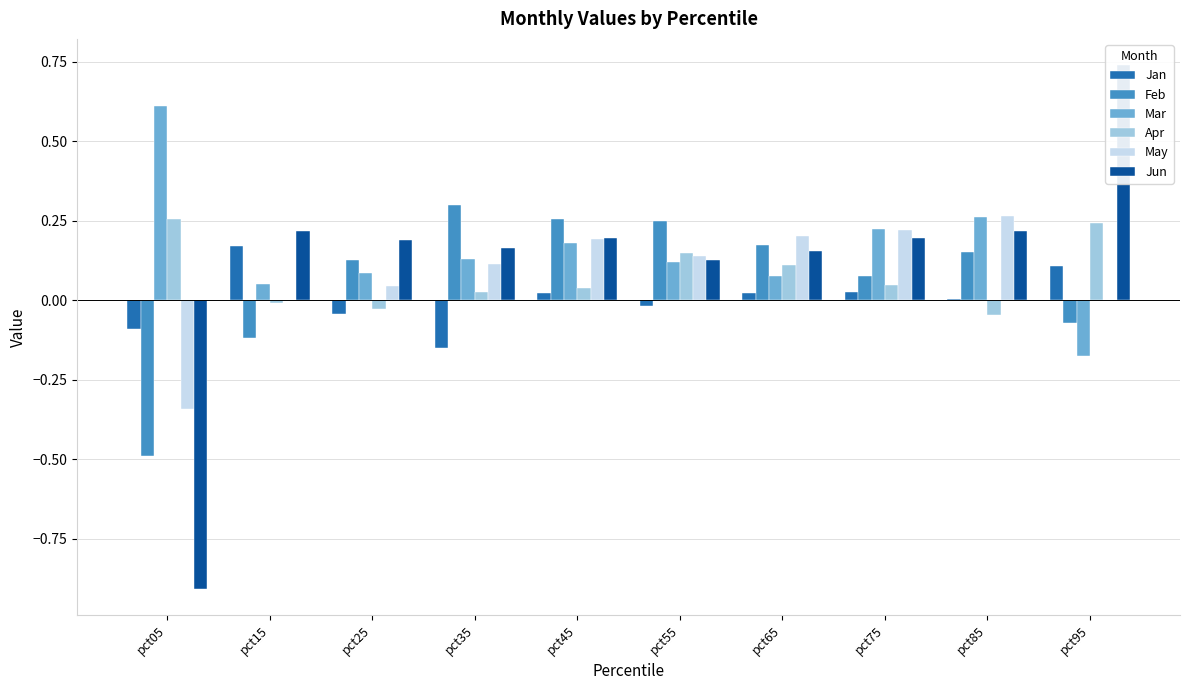

True or false: Jan has a value of 0.0 at pct75.

False